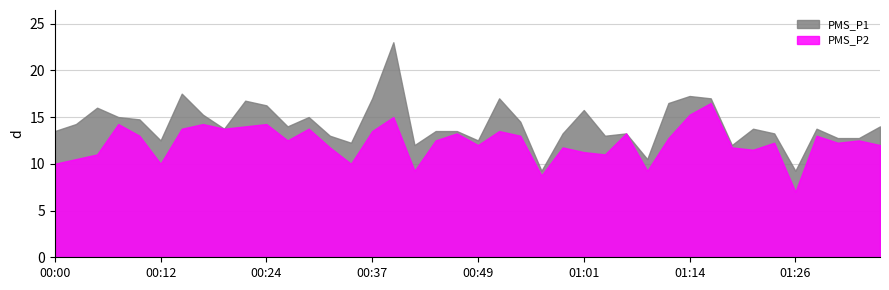

What is the sum of the PMS_P1 values at 01:26 and 00:29?

24.2